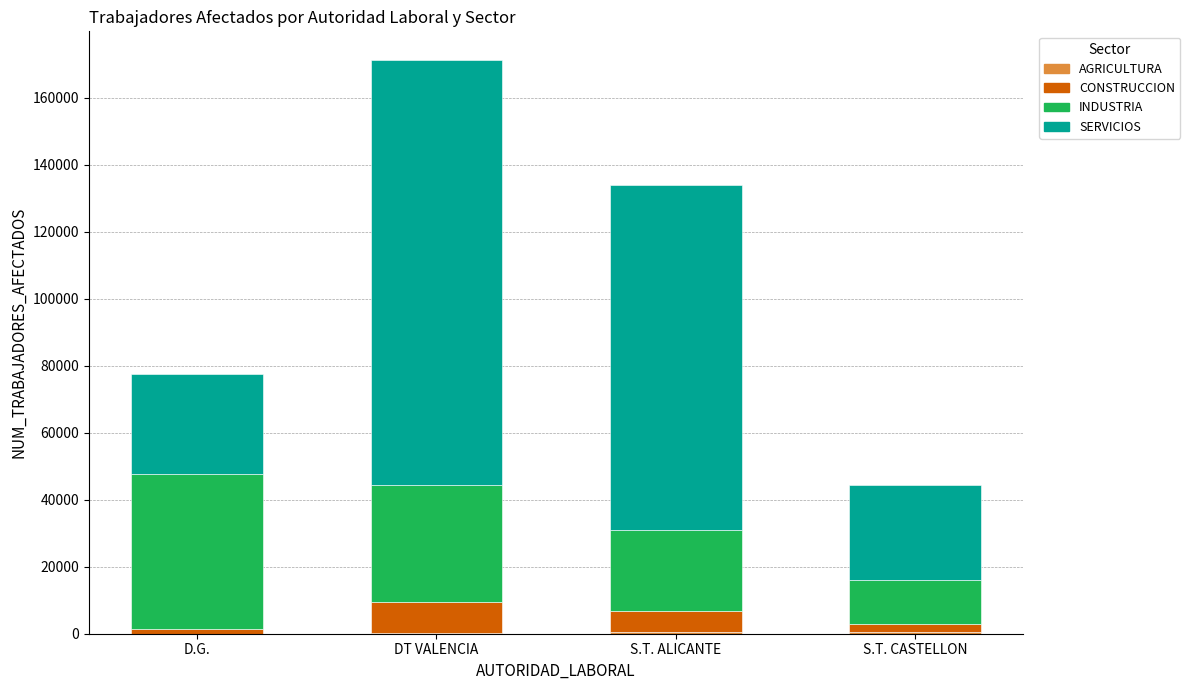

At which category is the sum across all series the highest?

DT VALENCIA